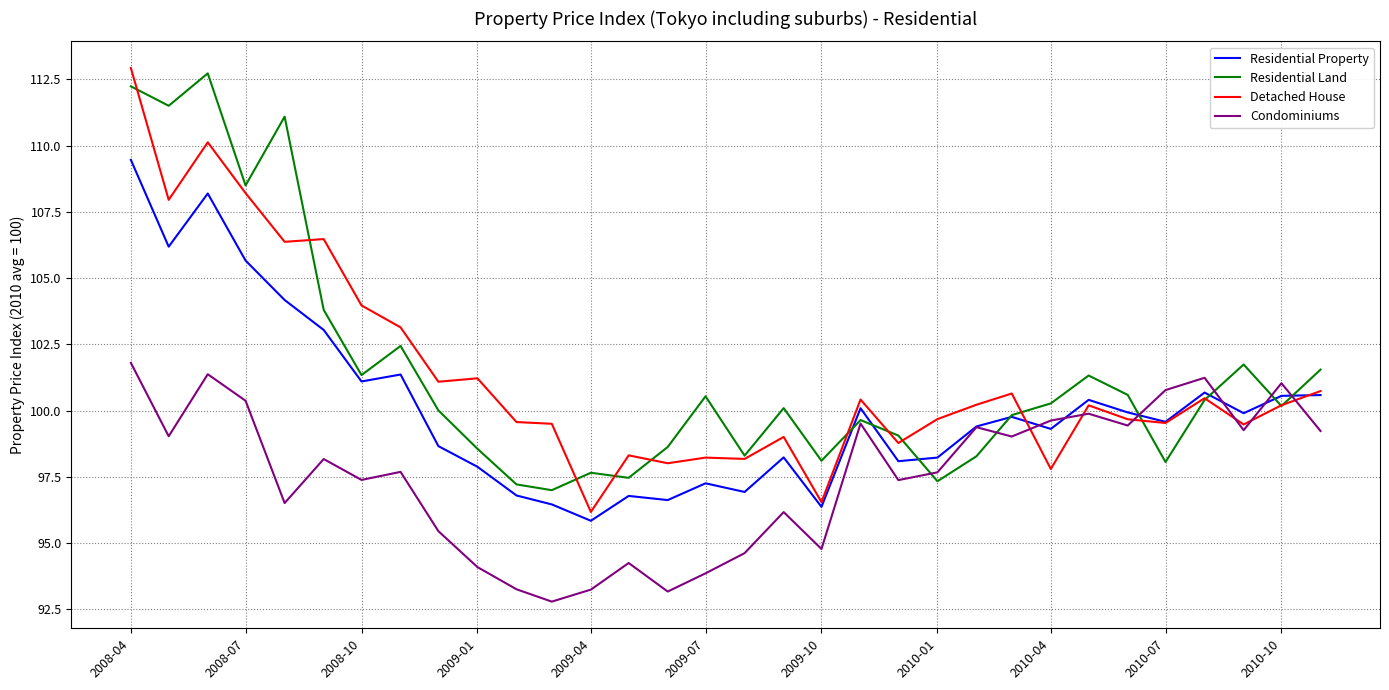

Is this an area chart (filled region under the line)?

No